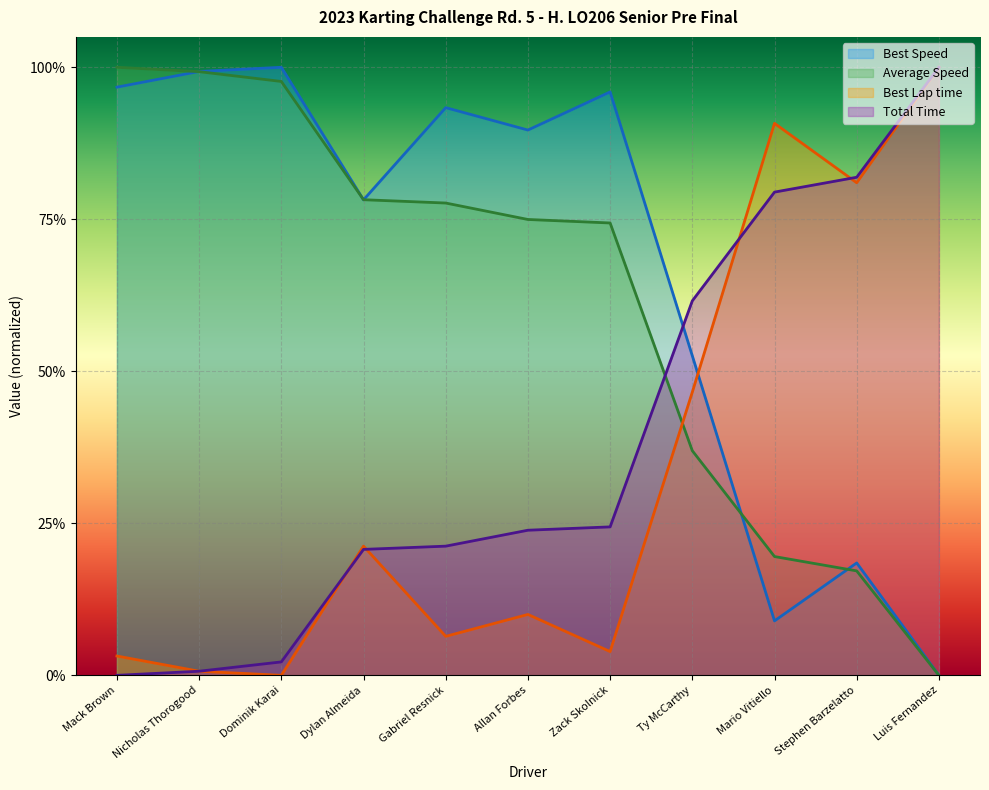

At which category is the sum across all series the highest?

Luis Fernandez